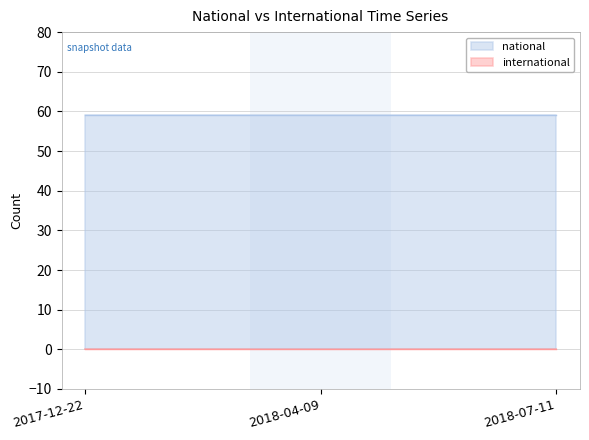

Is the value of national at 2018-07-11 greater than the value of international at 2018-07-11?

Yes